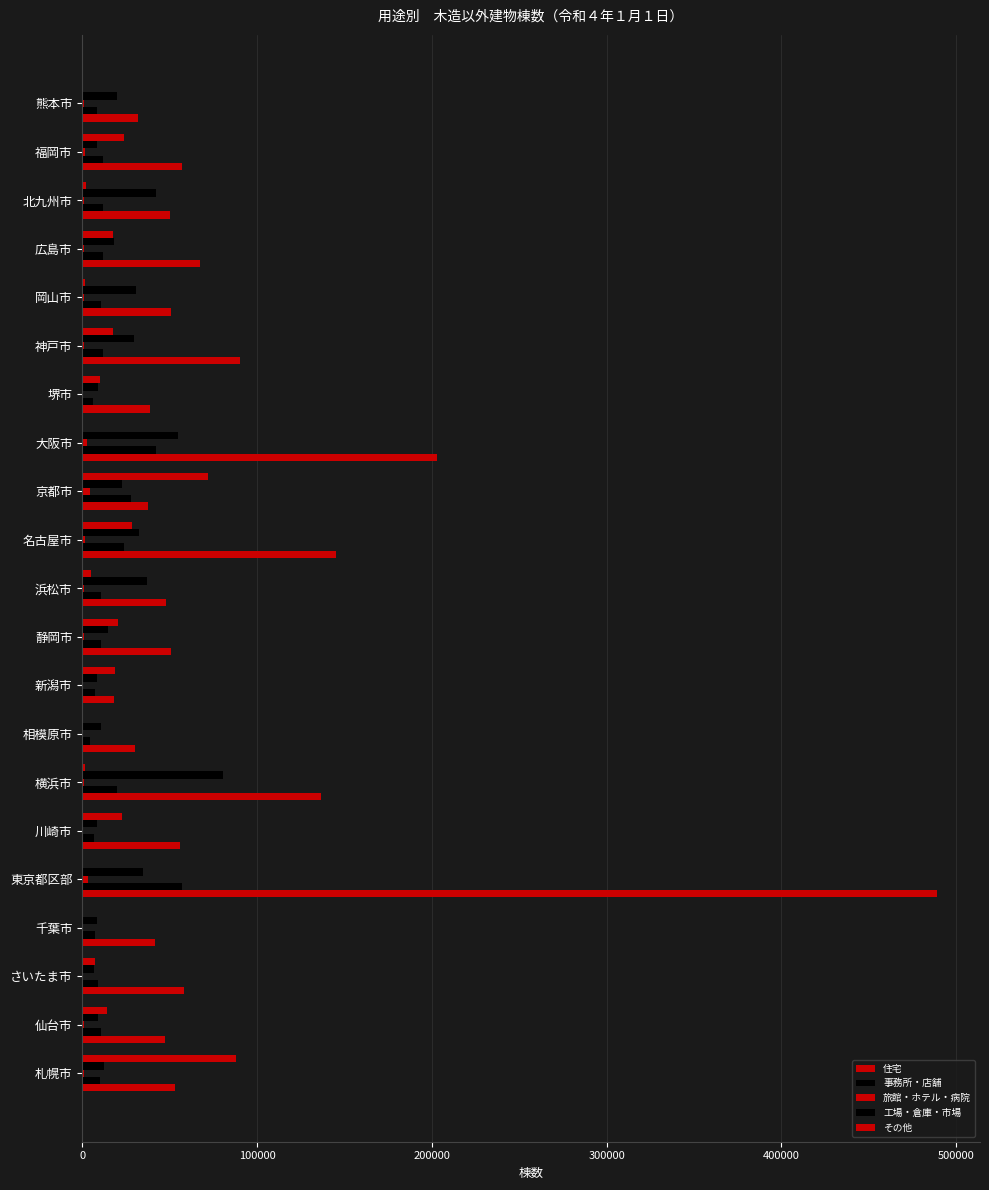

What is the difference between the second highest and minimum values in the 事務所・店舗 series?

37684